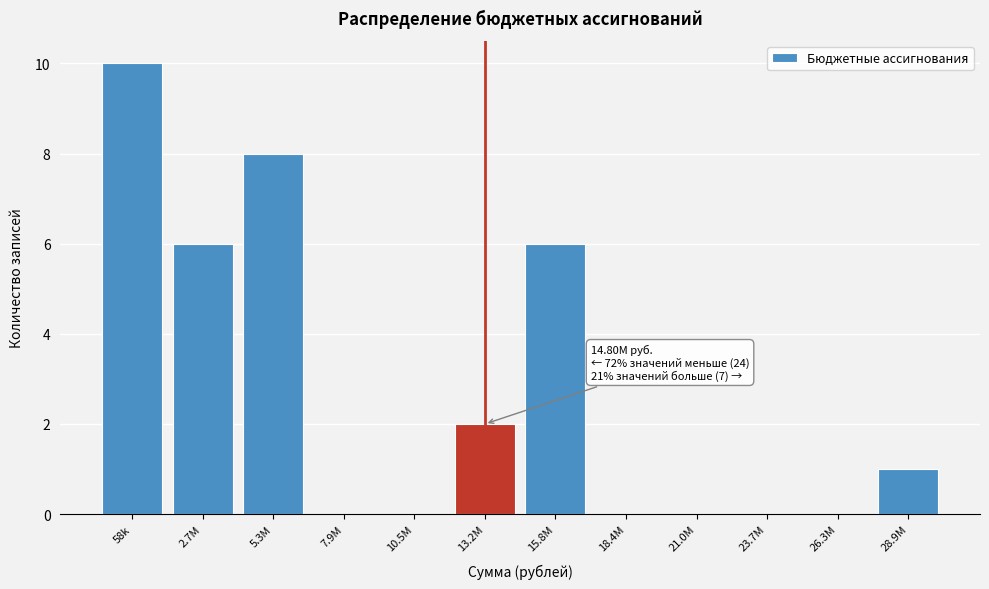

Reading left to right, transcribe all the data shown in this chart.

58k=10	2.7M=6	5.3M=8	7.9M=0	10.5M=0	13.2M=2	15.8M=6	18.4M=0	21.0M=0	23.7M=0	26.3M=0	28.9M=1